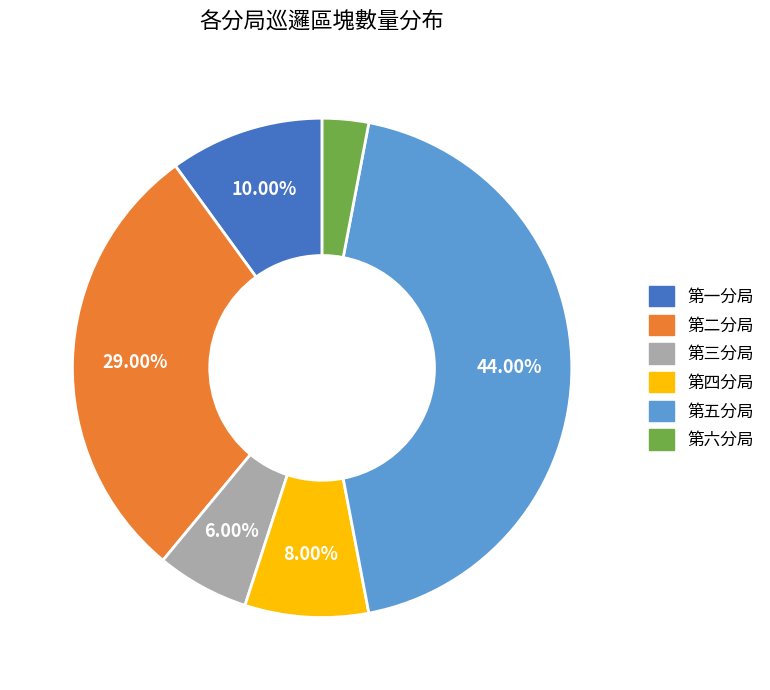

Does any single category account for the majority?

No